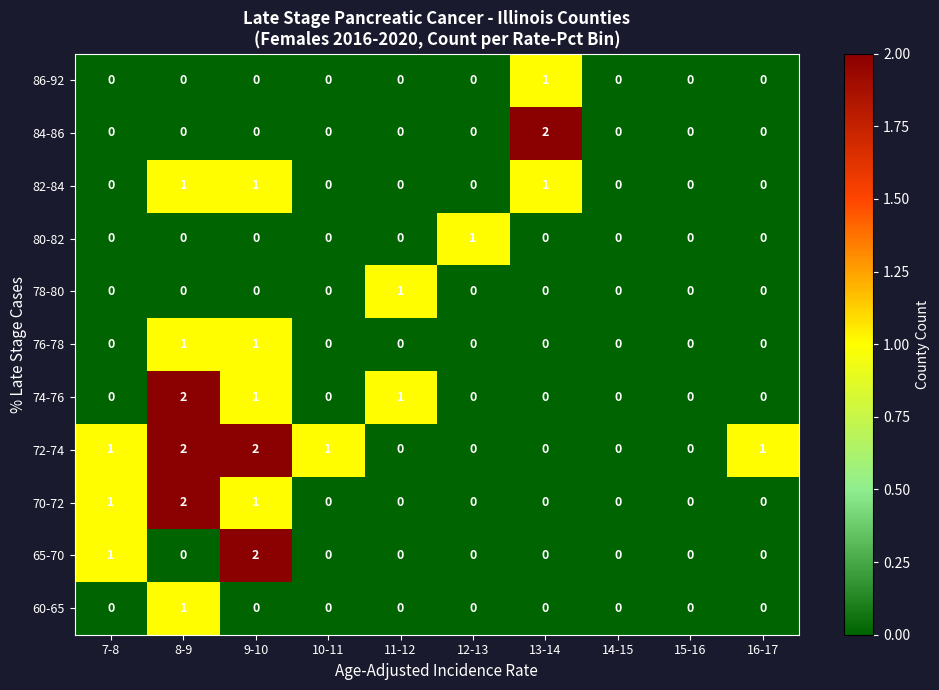

What is the total value across all series at 9-10?

8